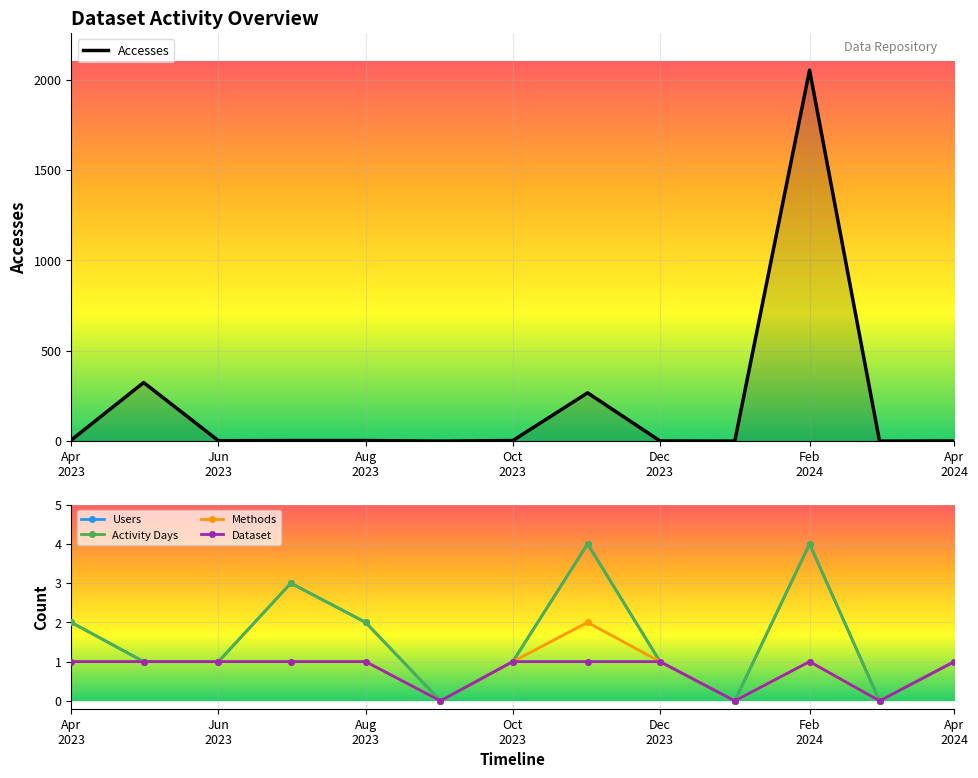

In Dataset, how many points are higher than both neighbors (excluding endpoints)?

1